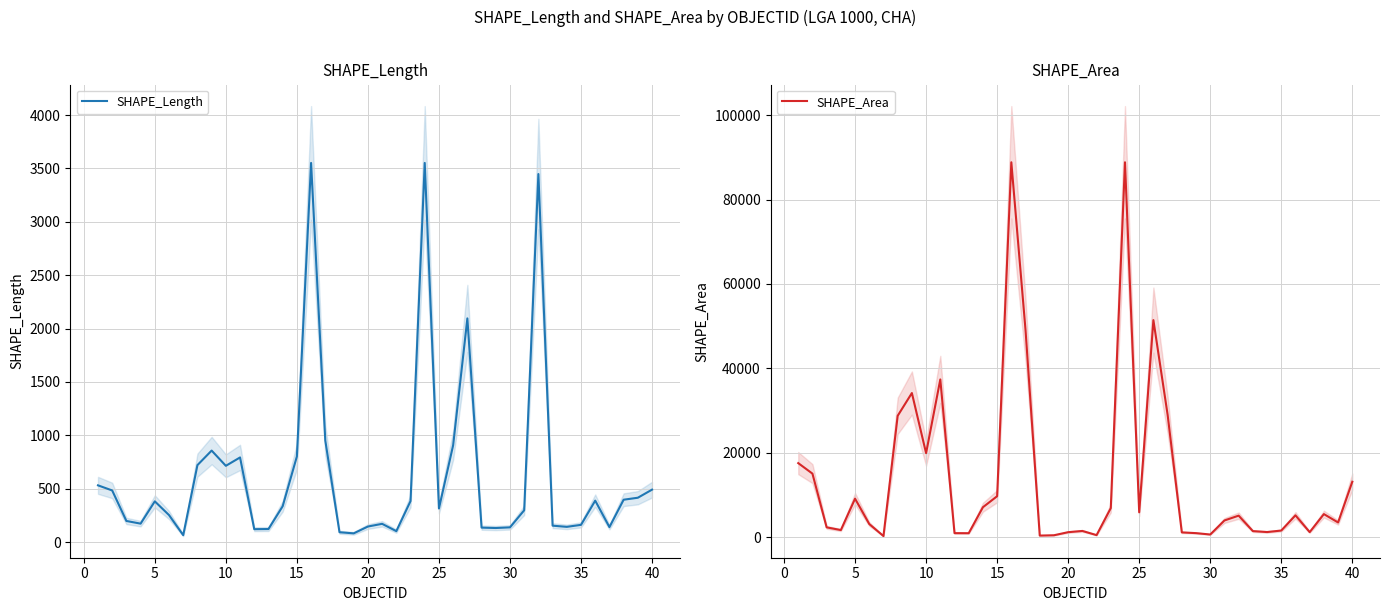

How many data points in SHAPE_Length are above 335?

20